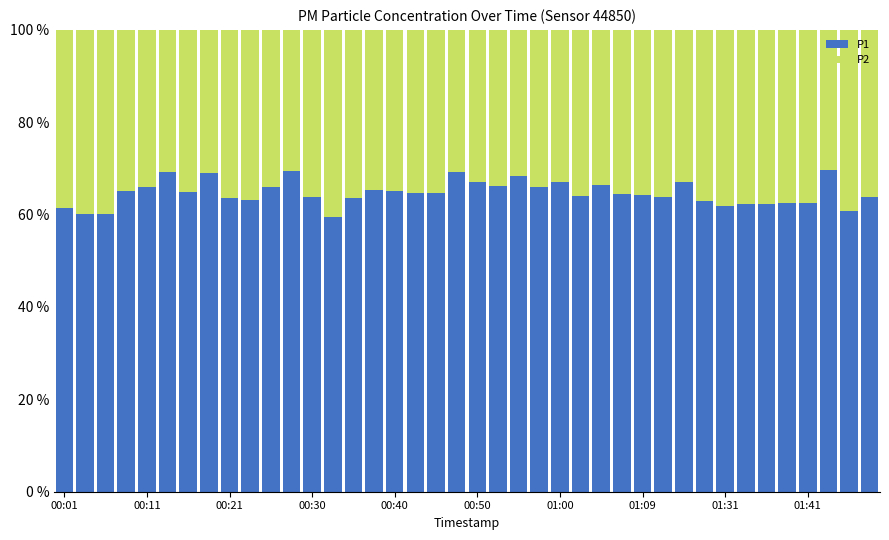

Are the bars horizontal?

No